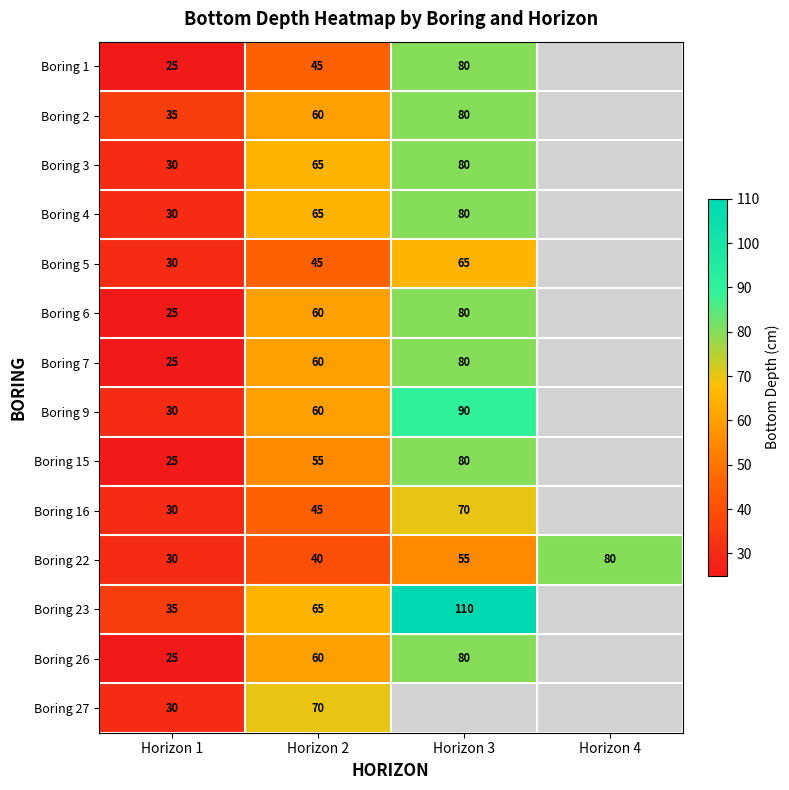

What is the sum of the Boring 15 values at Horizon 3 and Horizon 1?

105